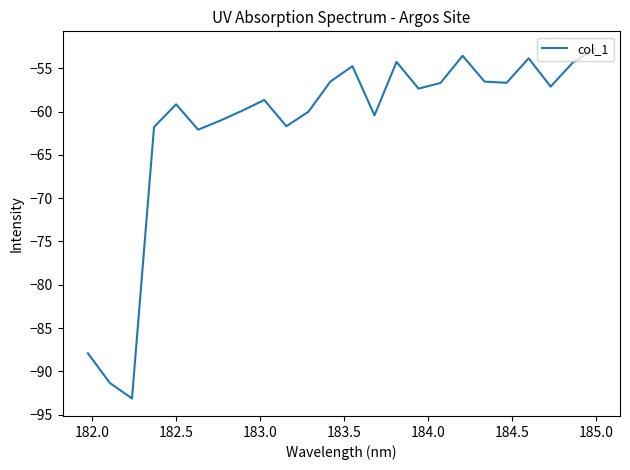

What is the difference between the maximum and minimum values?

40.4